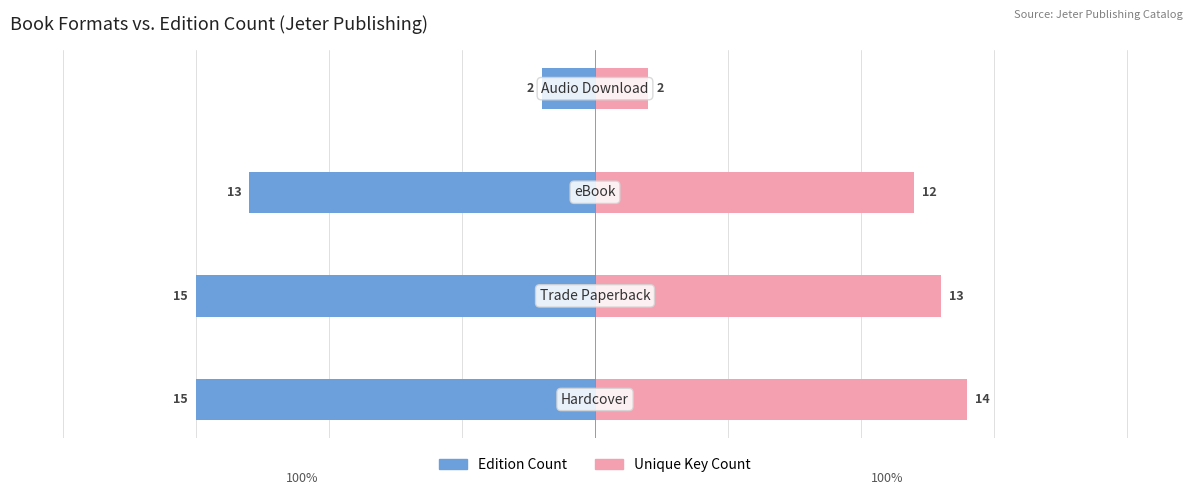

The Unique Key Count series shows 4 at 0. True or false?

False